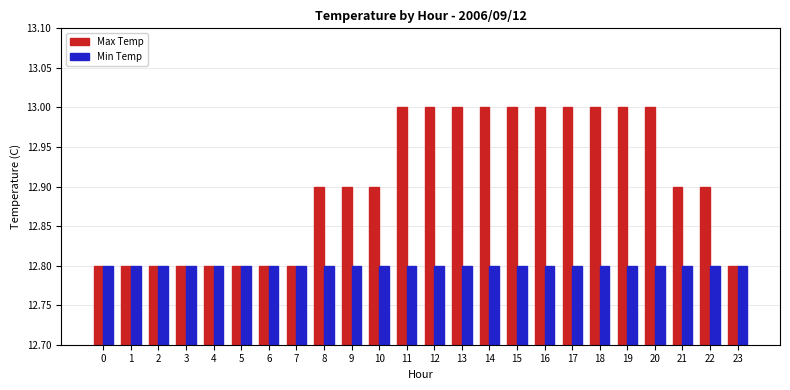

Rank the series by their average value, from highest to lowest.

Max Temp, Min Temp